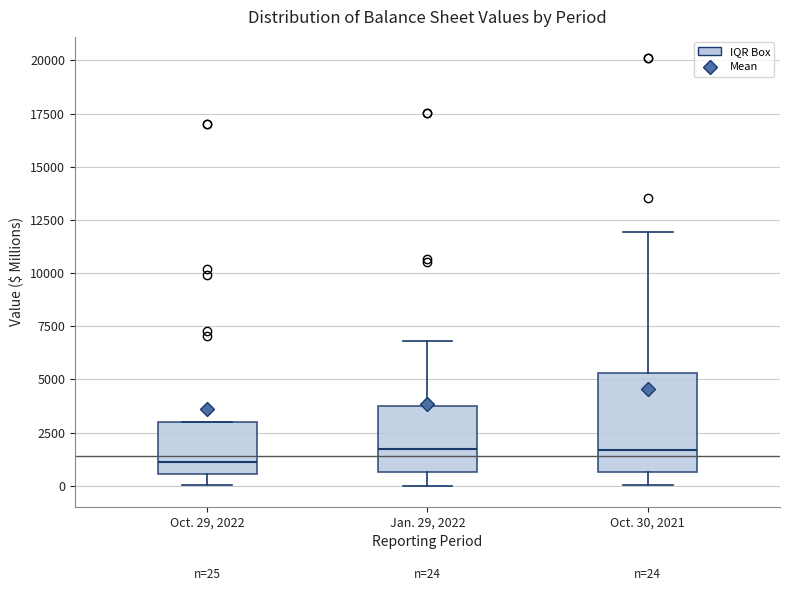

Comparing the boxes themselves (not the whiskers), which one is the tallest?

Oct. 30, 2021